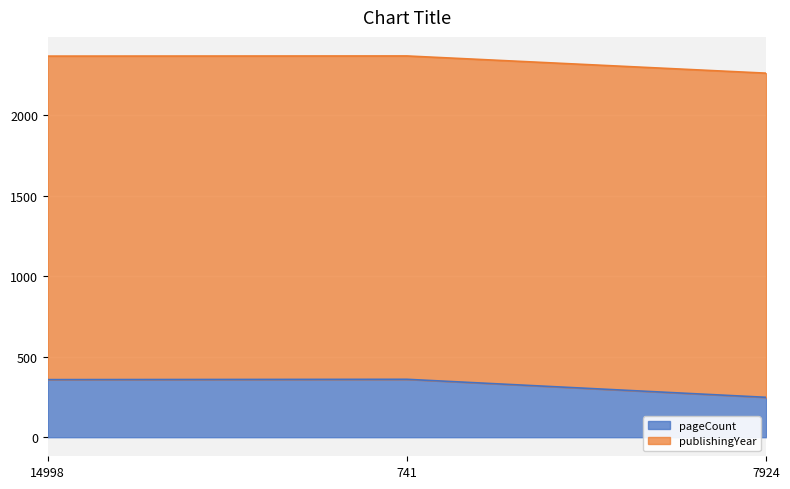

At how many categories does at least one series exceed 364?

3